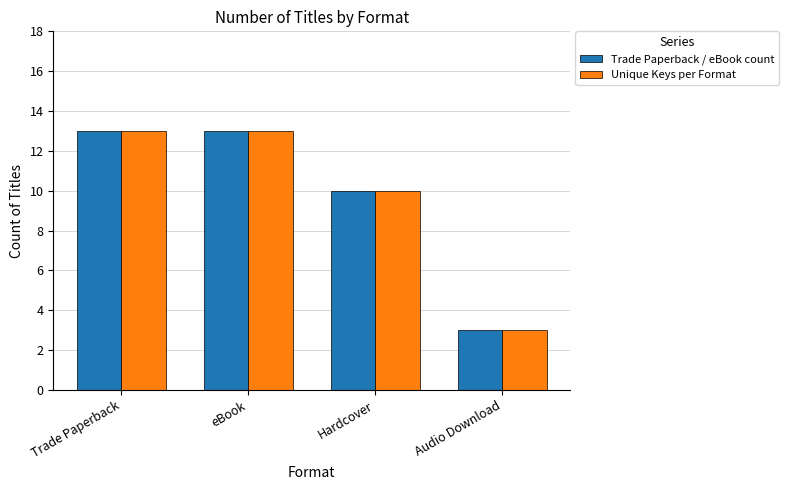

Where is Trade Paperback / eBook count nearest to the value 8?

Hardcover